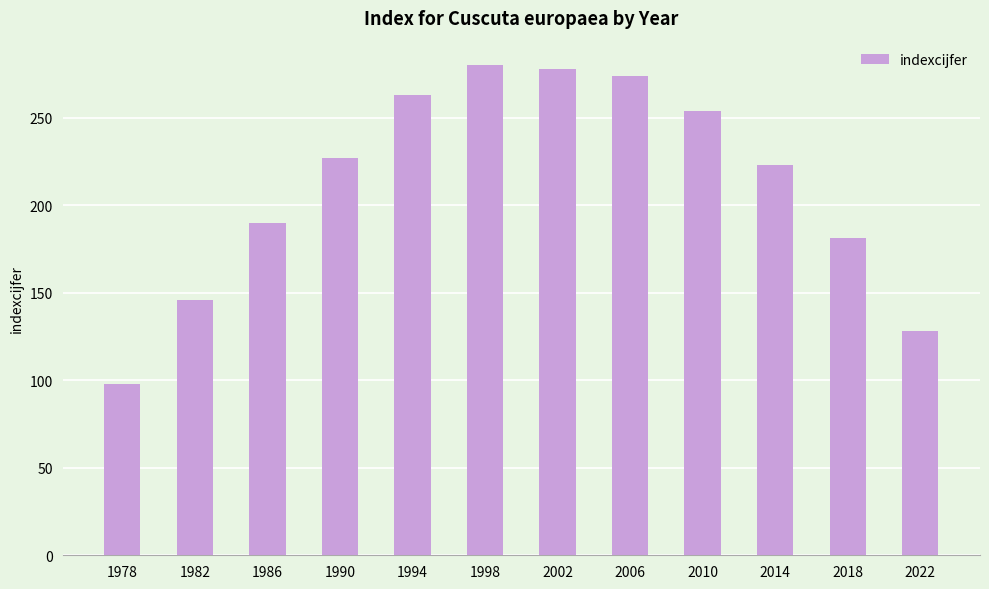

What is the sum of the values at 1986 and 2010?

444